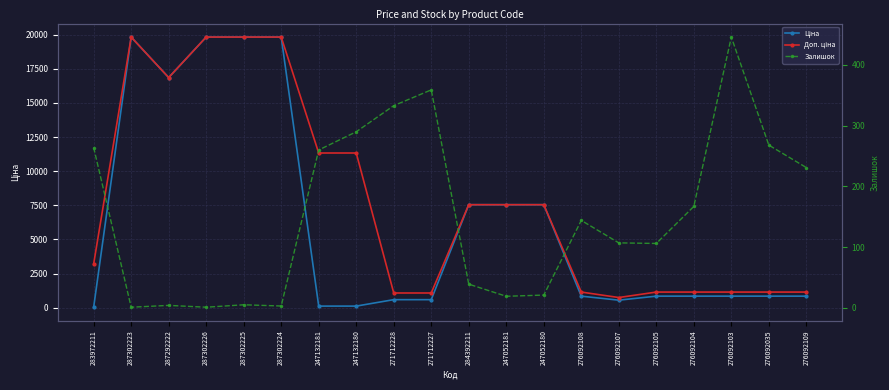

Reading right to left, what are all the values shown in this chart?

Ціна: 276092109=842.8	276092035=842.8	276092103=842.8	276092104=842.8	276092105=842.8	276092107=547.8	276092108=842.8	247052180=7545.9	247052181=7545.9	284392211=7545.9	271712227=586.0	271712228=586.0	247132180=113.3	247132181=113.3	287302224=19831.1	287302225=19831.1	287302226=19831.1	287292222=16863.2	287302223=19831.1	283972211=32.0
Доп. ціна: 276092109=1142.1	276092035=1142.1	276092103=1142.1	276092104=1142.1	276092105=1142.1	276092107=742.0	276092108=1142.1	247052180=7545.9	247052181=7545.9	284392211=7545.9	271712227=1074.5	271712228=1074.5	247132180=11334.0	247132181=11334.0	287302224=19831.1	287302225=19831.1	287302226=19831.1	287292222=16863.2	287302223=19831.1	283972211=3205.0
Залишок: 276092109=231.0	276092035=268.0	276092103=446.0	276092104=167.0	276092105=106.0	276092107=107.0	276092108=144.0	247052180=21.0	247052181=19.0	284392211=39.0	271712227=359.0	271712228=333.0	247132180=290.0	247132181=260.0	287302224=3.0	287302225=5.0	287302226=1.0	287292222=4.0	287302223=1.0	283972211=264.0